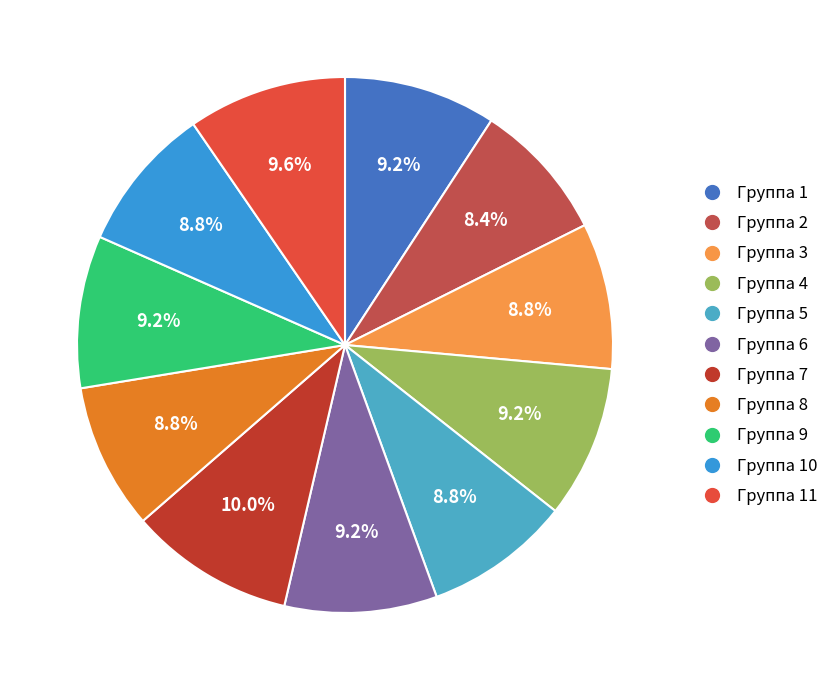

How many segments does this pie chart have?

11